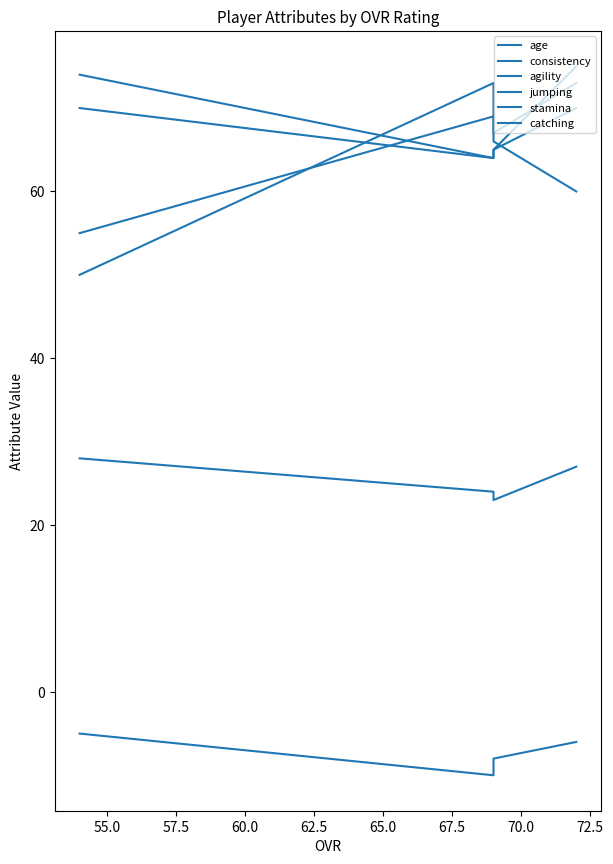

Count the number of categories in the chart.

4